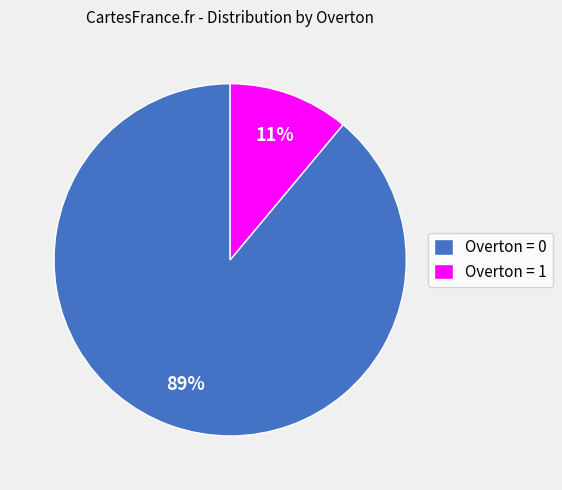

To the nearest percent, what is the combined percentage of Overton = 1 and Overton = 0?

100%